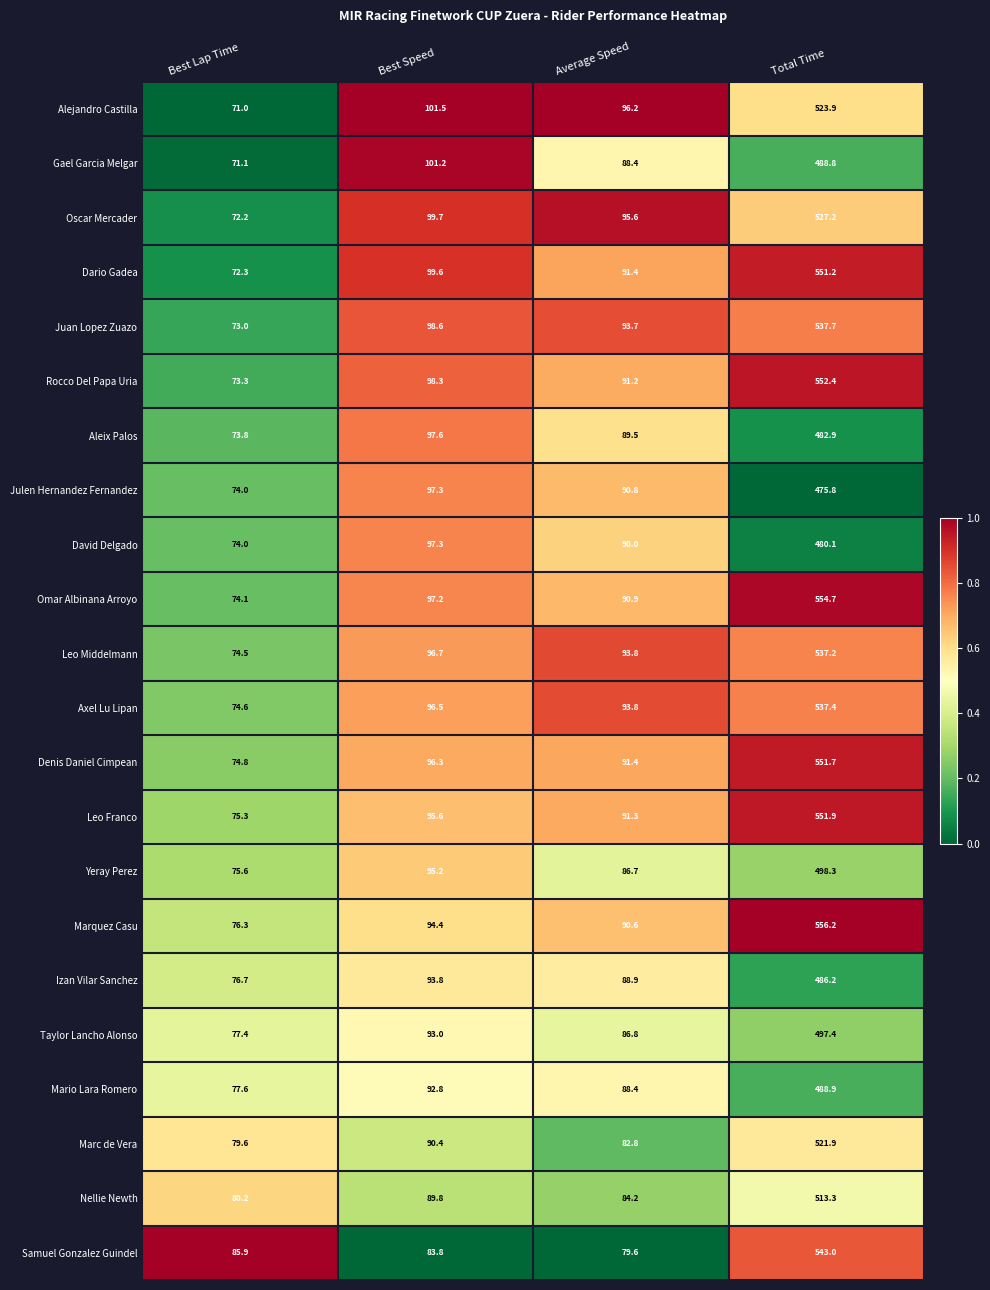

Between Best Lap Time and Total Time, which series saw the biggest shift?

Omar Albinana Arroyo